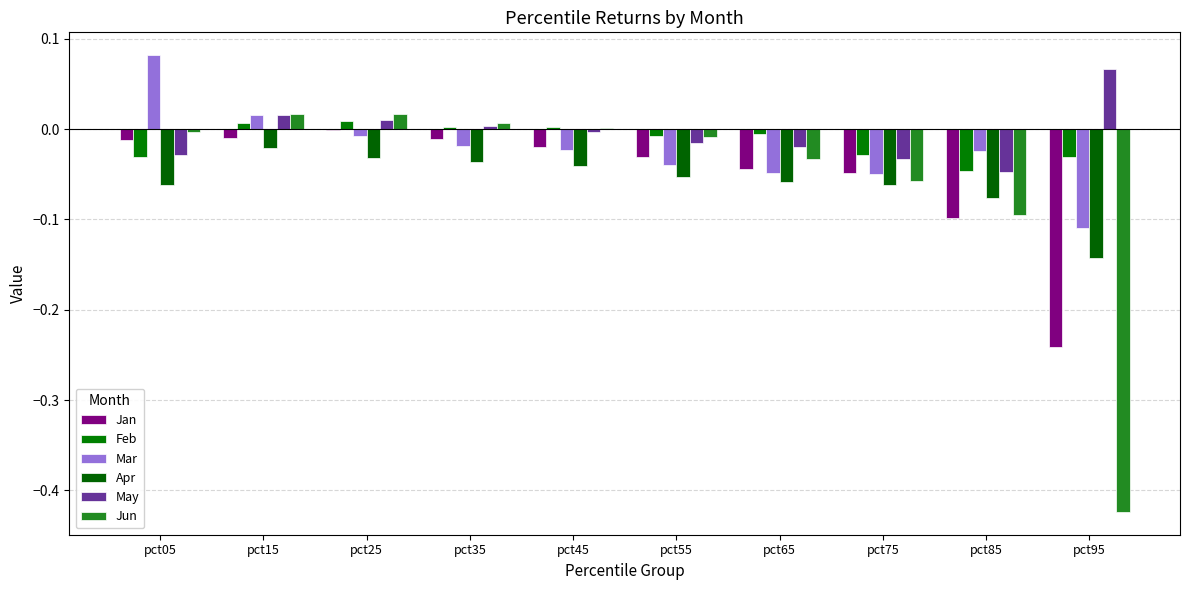

What are all the series names shown in the legend?

Jan, Feb, Mar, Apr, May, Jun